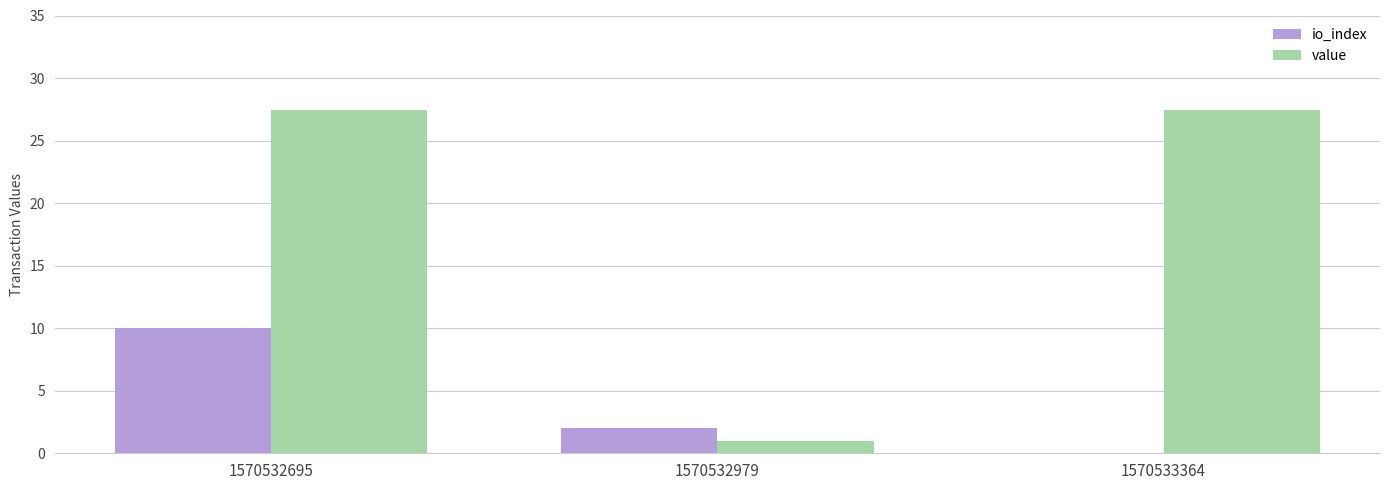

Reading right to left, what are all the values shown in this chart?

io_index: 1570533364=0.0	1570532979=2.0	1570532695=10.0
value: 1570533364=27.5	1570532979=1.0	1570532695=27.5